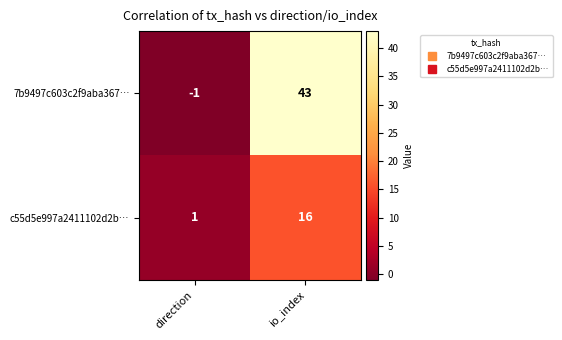

How many values in 7b9497c603c2f9aba367… are above zero?

1